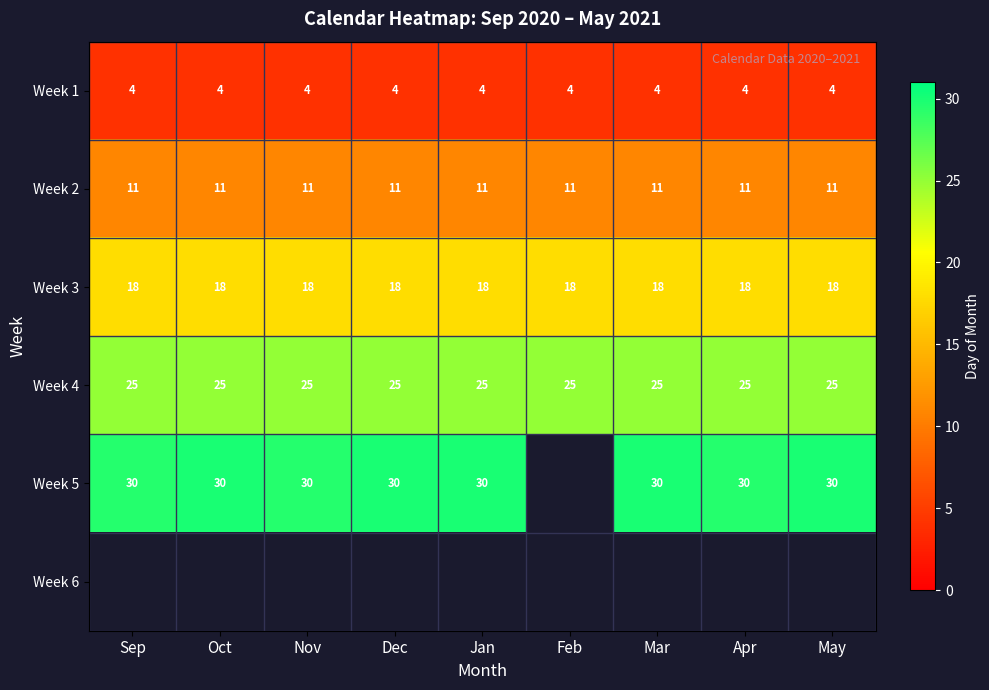

What is the approximate value of Week 2 at May?

11